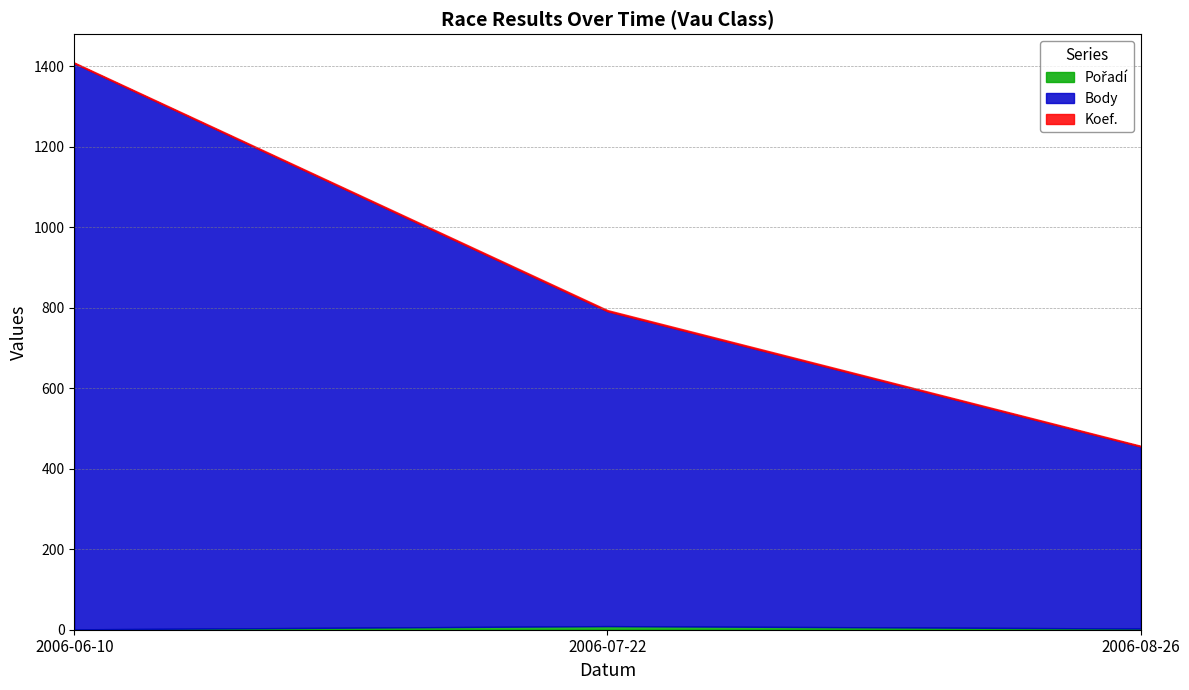

Does the chart have visible grid lines?

Yes